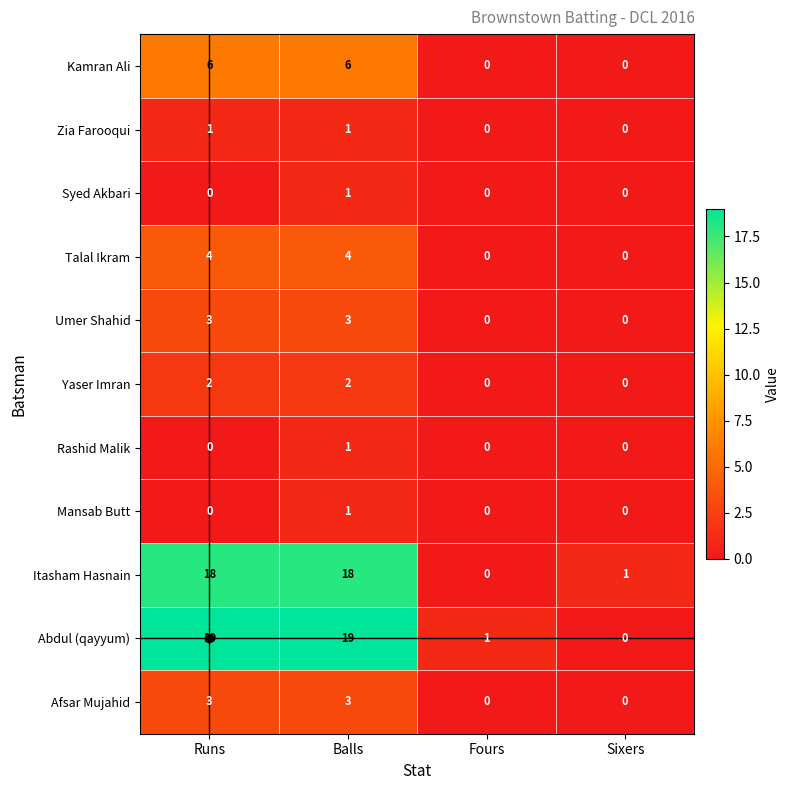

The Abdul (qayyum) series shows 25 at Runs. True or false?

False